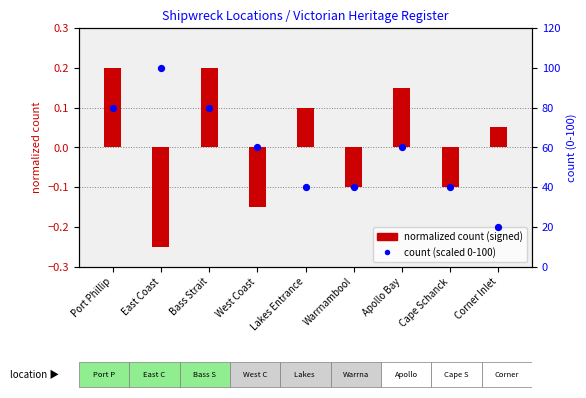

At which category is the sum across all series the highest?

East Coast